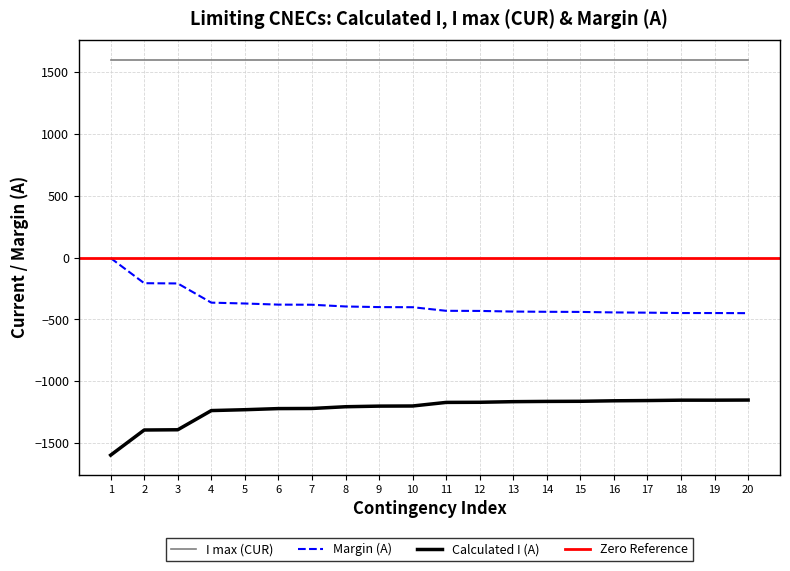

True or false: Margin (A) and I max (CUR) cross at least once.

False